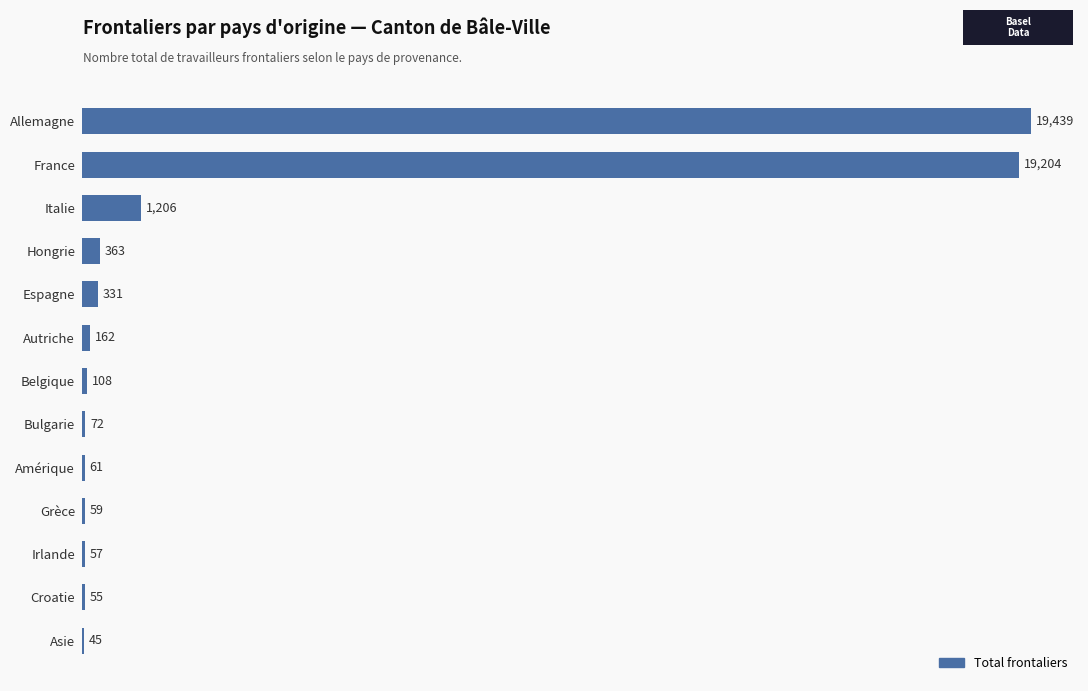

Reading bottom to top, transcribe all the data shown in this chart.

Asie=45	Croatie=55	Irlande=57	Grèce=59	Amérique=61	Bulgarie=72	Belgique=108	Autriche=162	Espagne=331	Hongrie=363	Italie=1206	France=19204	Allemagne=19439